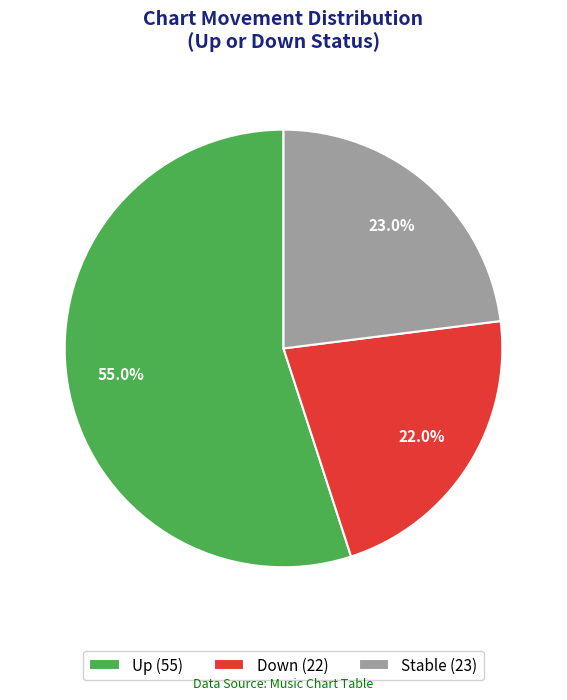

Between Stable (23) and Down (22), which is larger?

Stable (23)